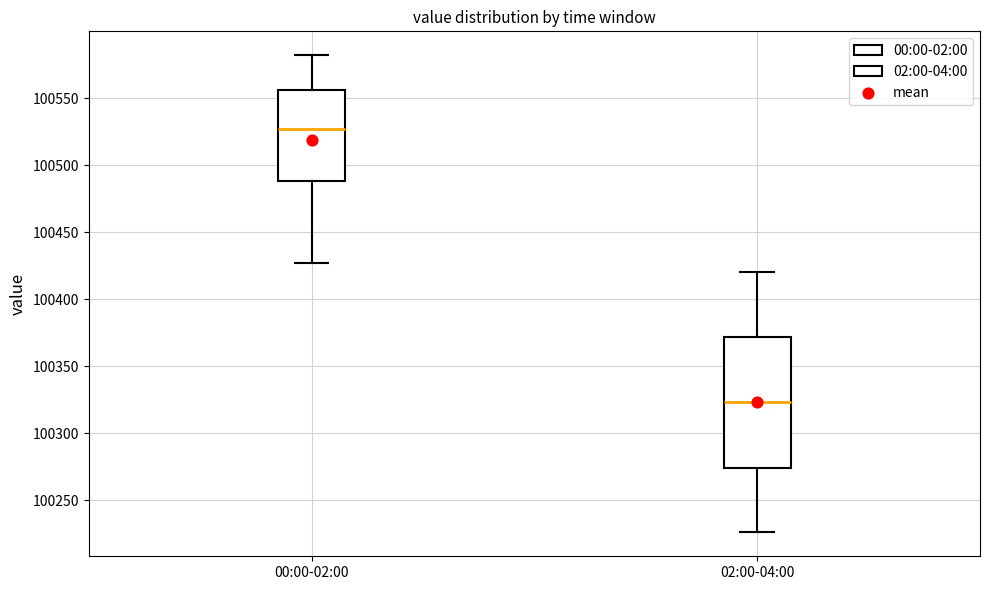

Which box's median line is the lowest?

02:00-04:00